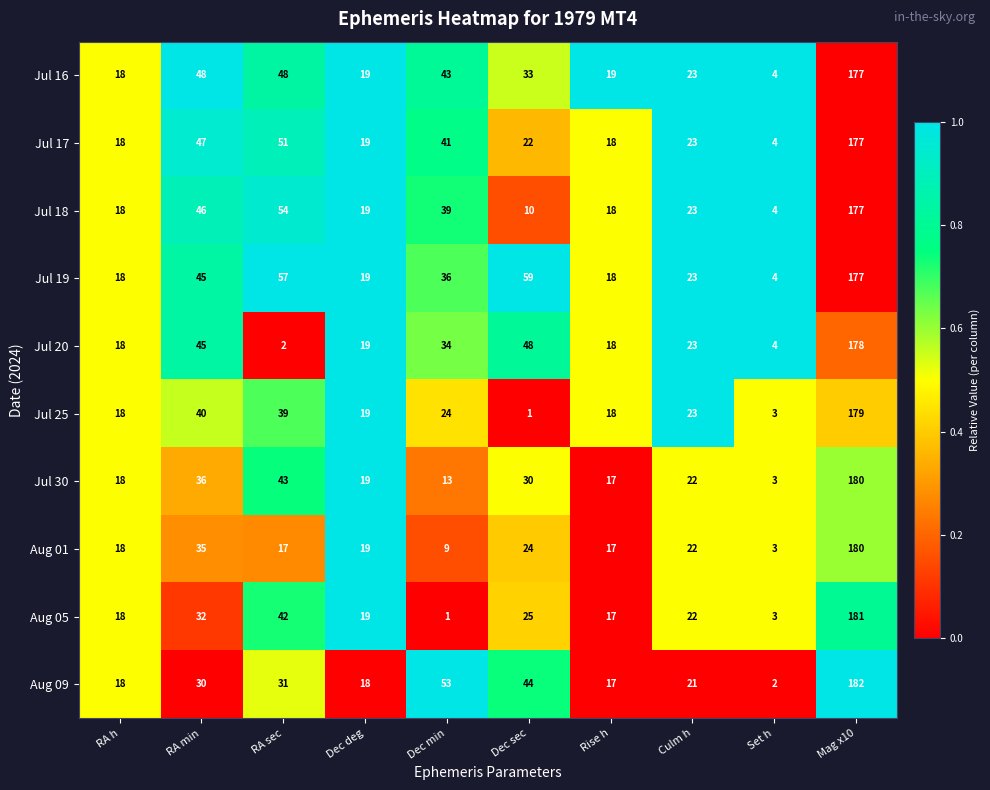

What is the difference between the maximum and minimum values in the Jul 17 series?

173